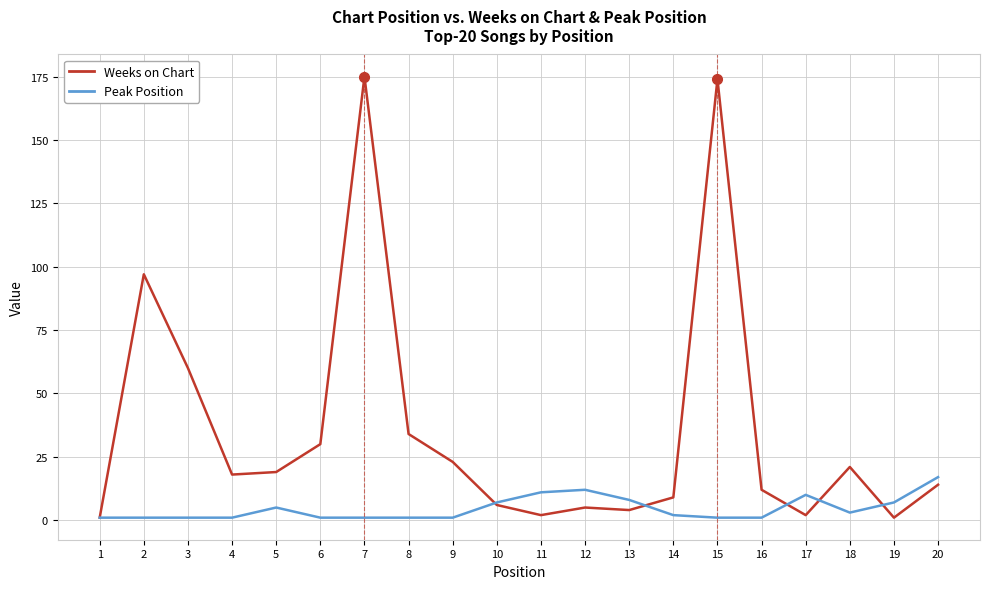

Between 3 and 15, which series saw the biggest shift?

Weeks on Chart